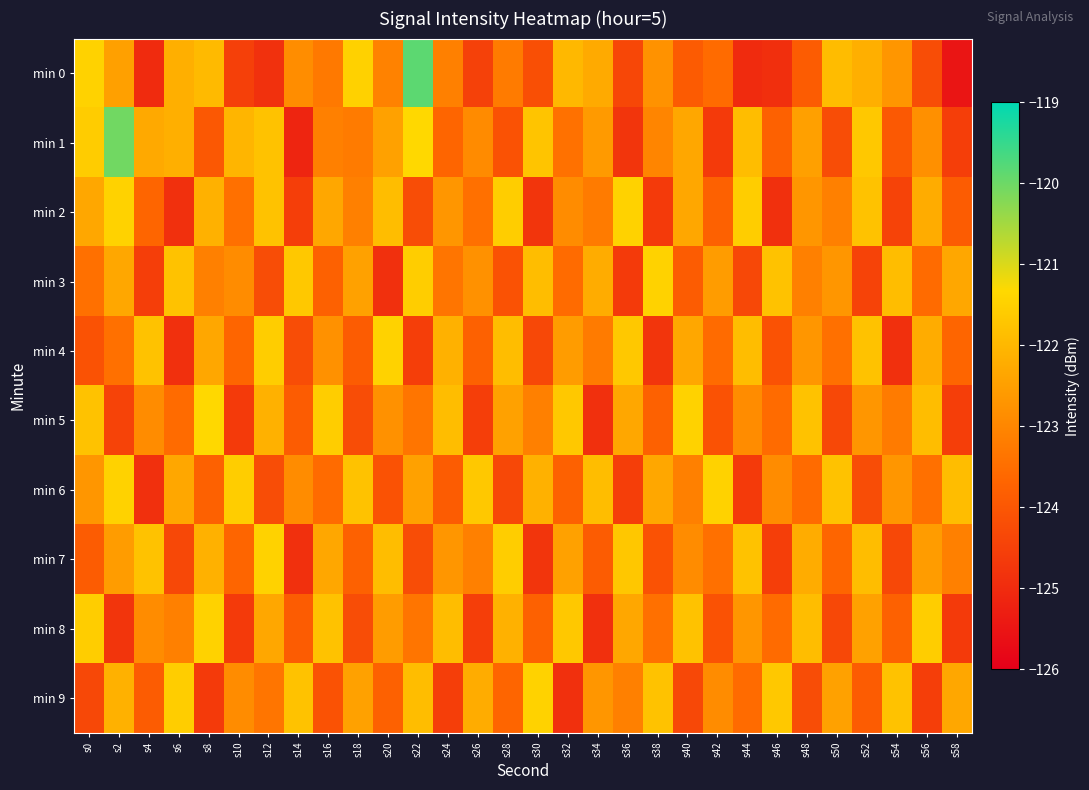

Which series has the largest total across all categories?

min 1